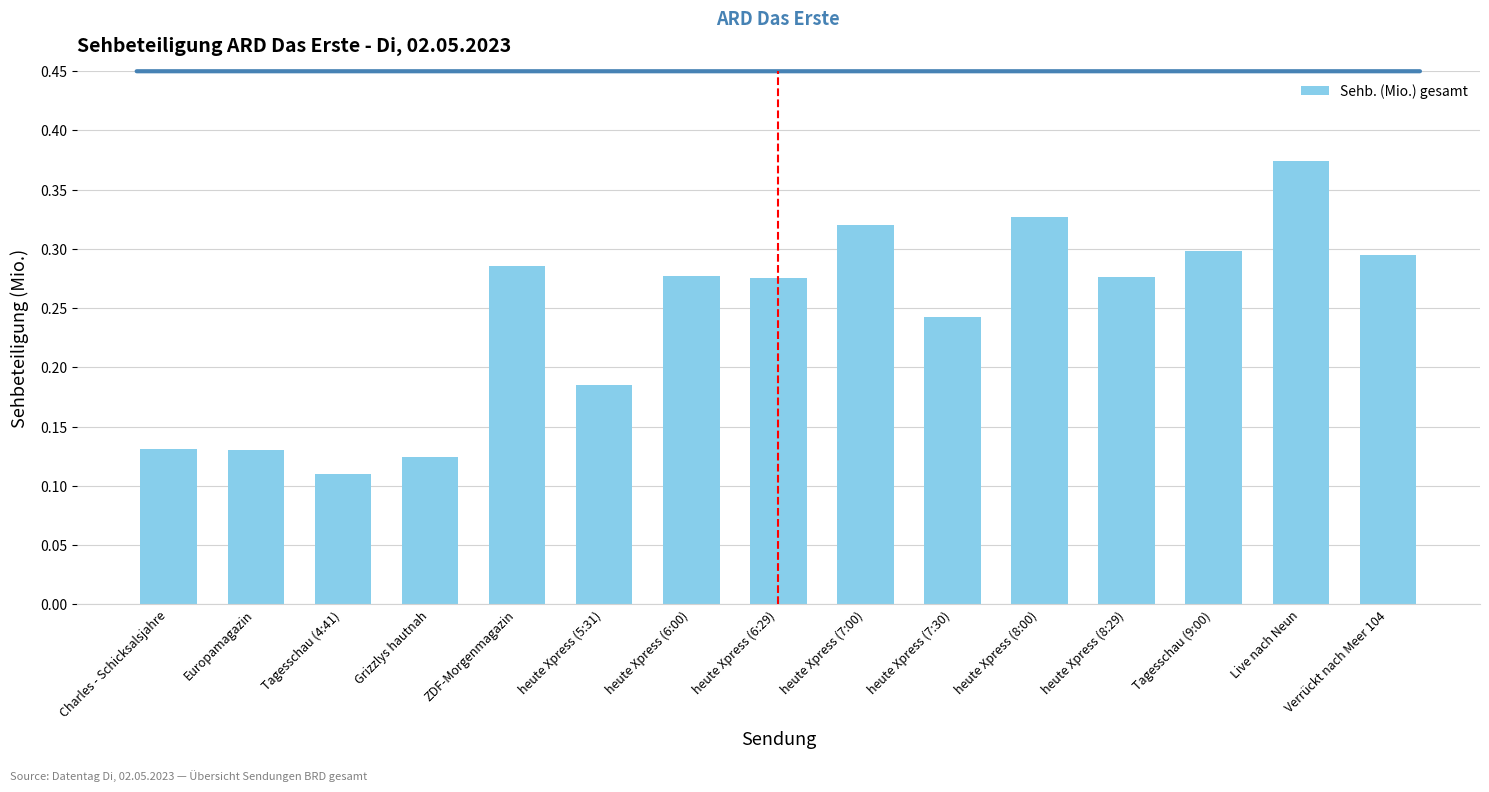

At which category does the chart reach its peak across all series?

Live nach Neun